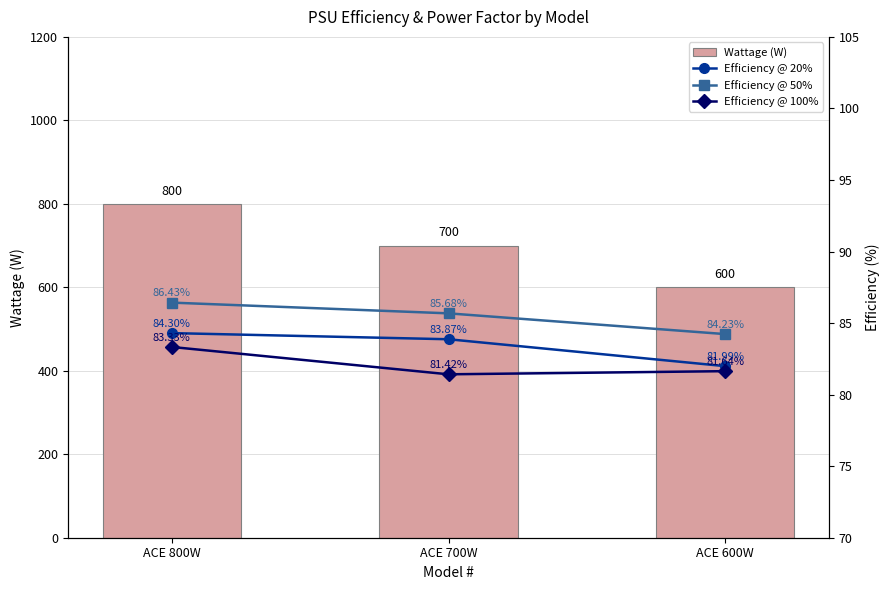

What is the sum of the Efficiency @ 50% values at ACE 800W and ACE 700W?

172.1